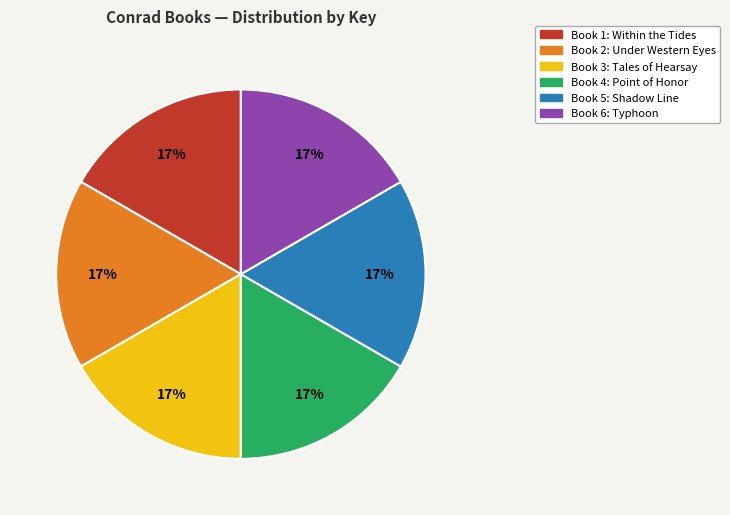

To the nearest percent, what is the average slice percentage?

17%